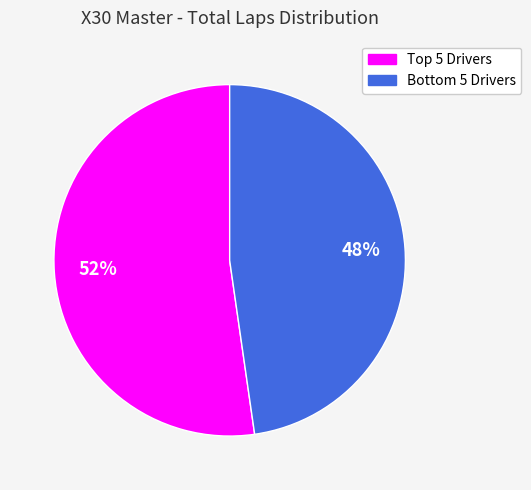

Is there a majority slice in this chart?

Yes